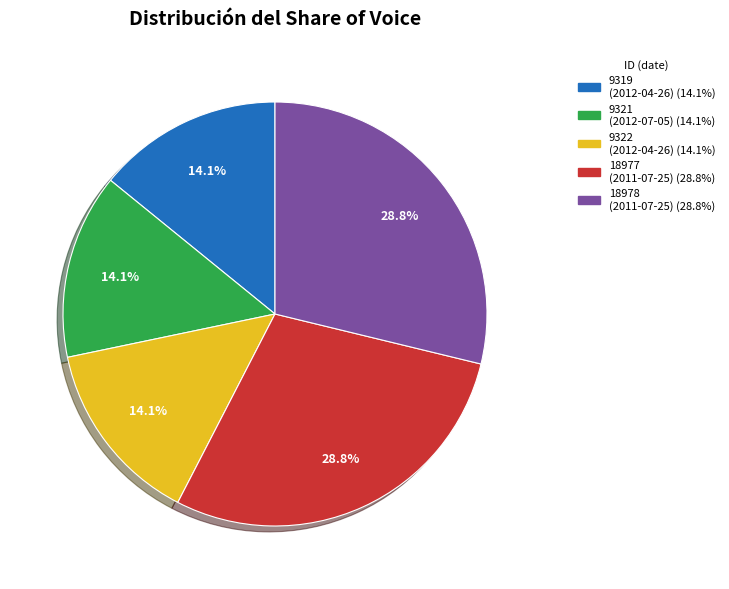

Is there any slice that represents more than half of the pie?

No